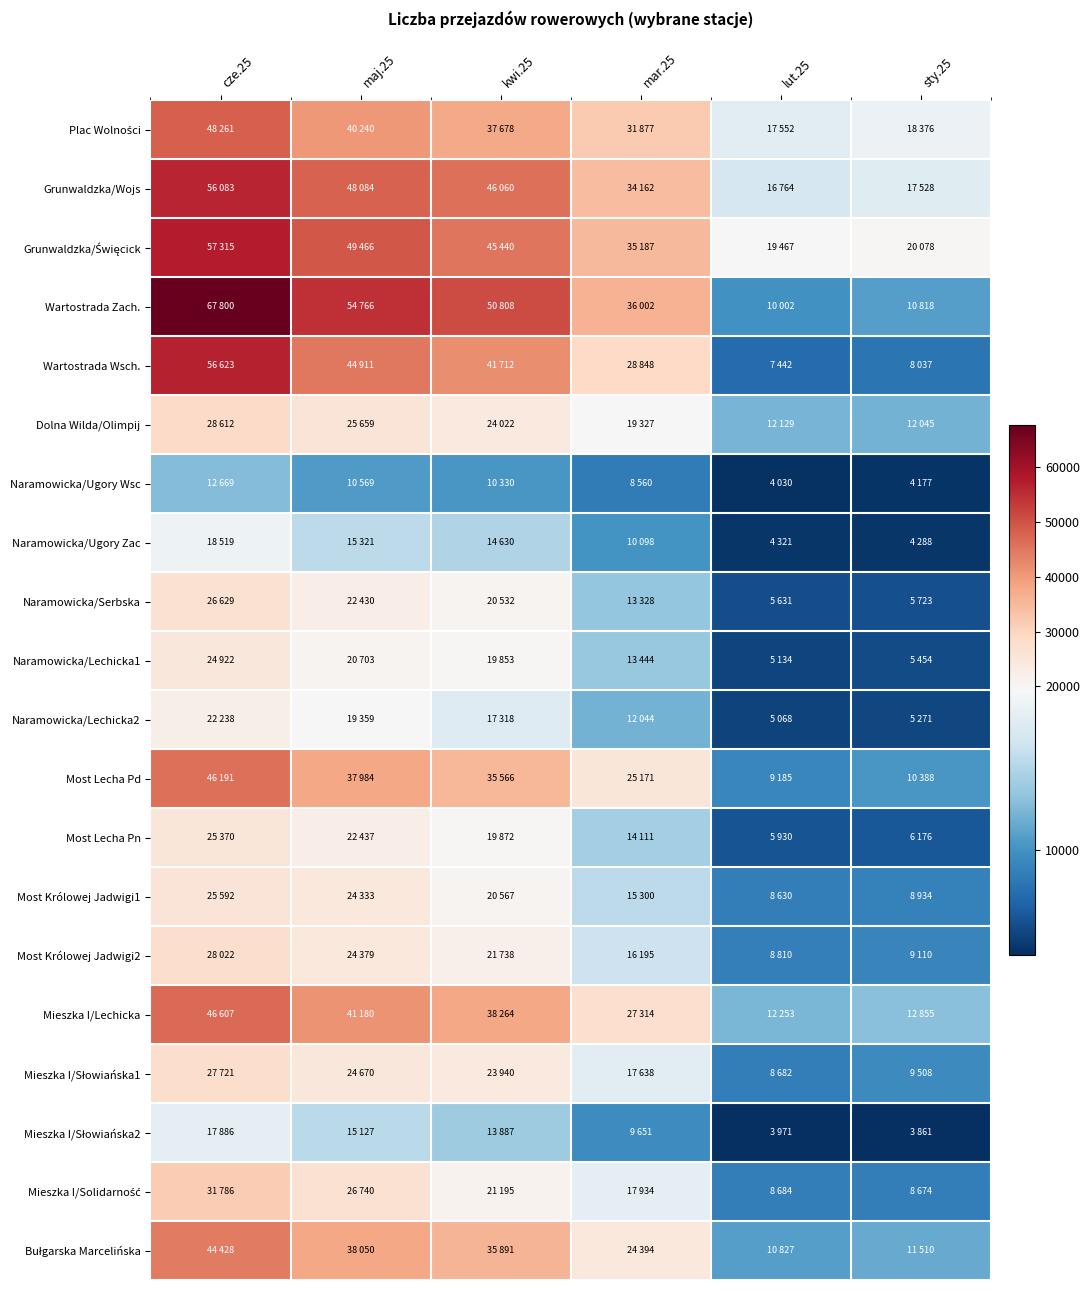

At how many categories does at least one series exceed 63594?

1